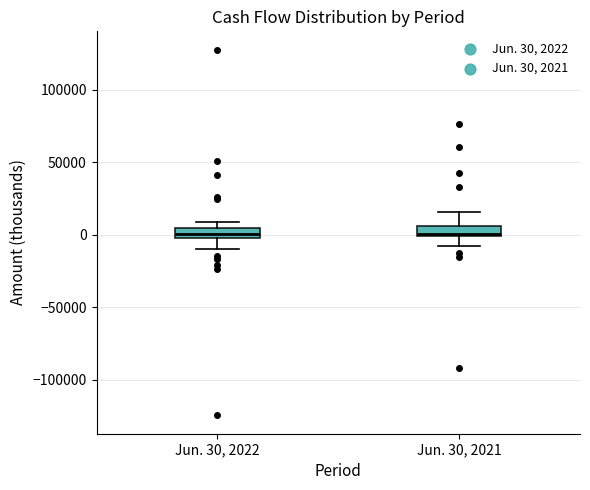

Where does the lower whisker of the box for Jun. 30, 2022 end on the y-axis? The values are not printed on the chart, so give them approximately, as read against the axis.

-10000